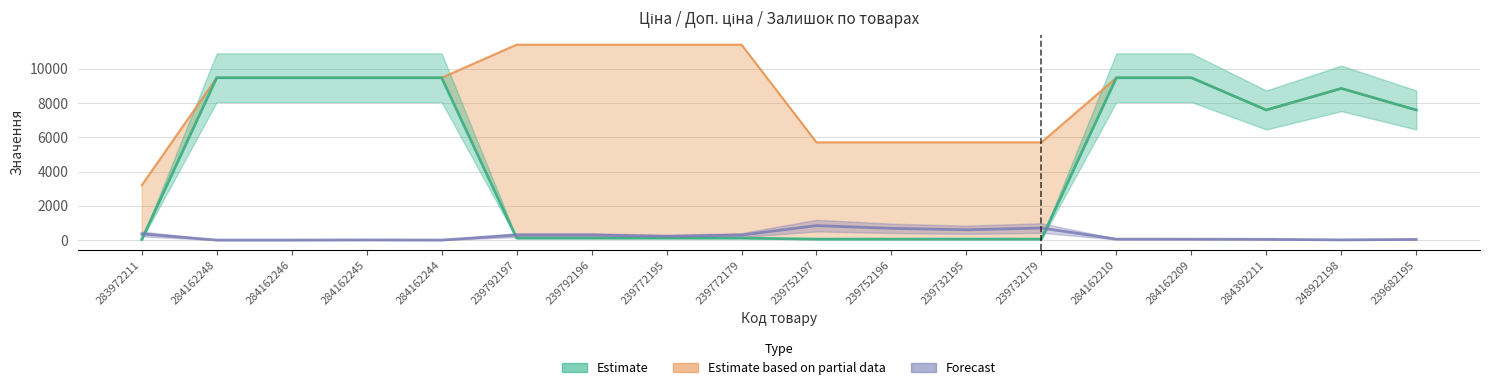

In Доп. ціна, how many points are lower than both neighbors (excluding endpoints)?

1